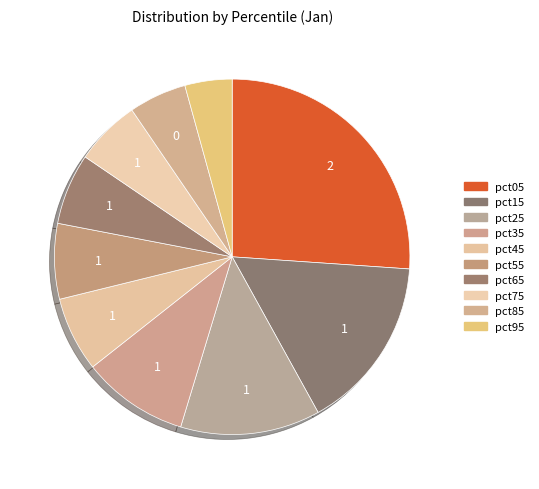

Count the number of slices in the pie.

10